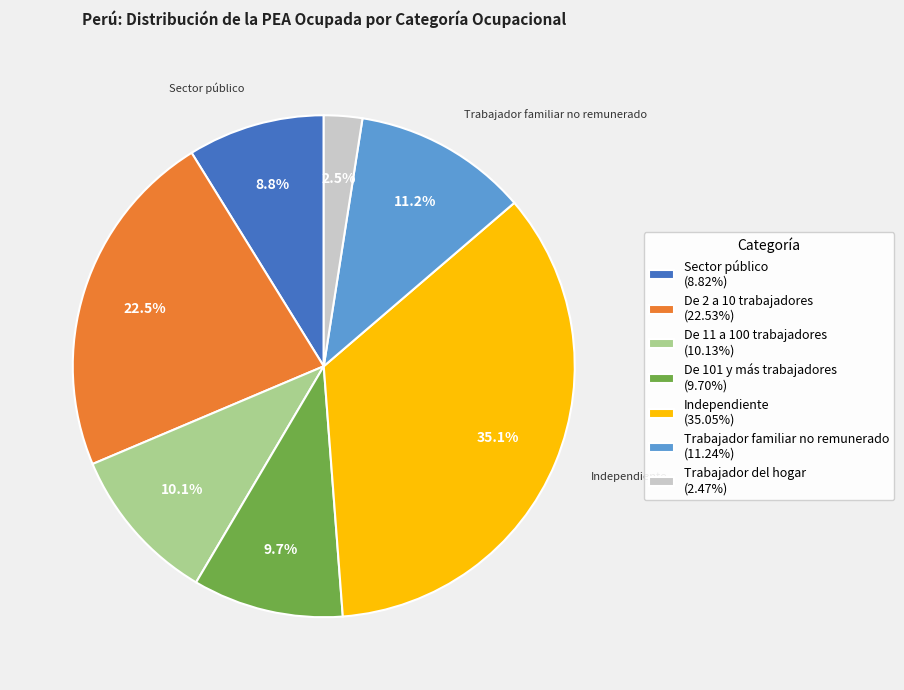

Is Sector público the majority of the pie?

No